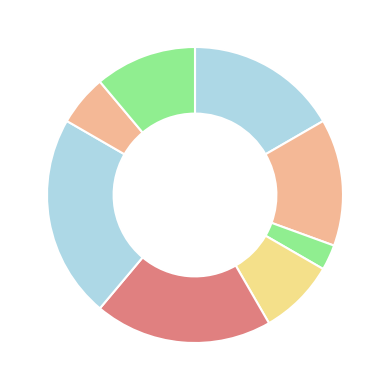

Rank the categories by value from highest to lowest.

Завідувач філією, Директор, В.о. директора, В.о. начальника, Ректор, Головний лікар, Начальник, Генеральний директор